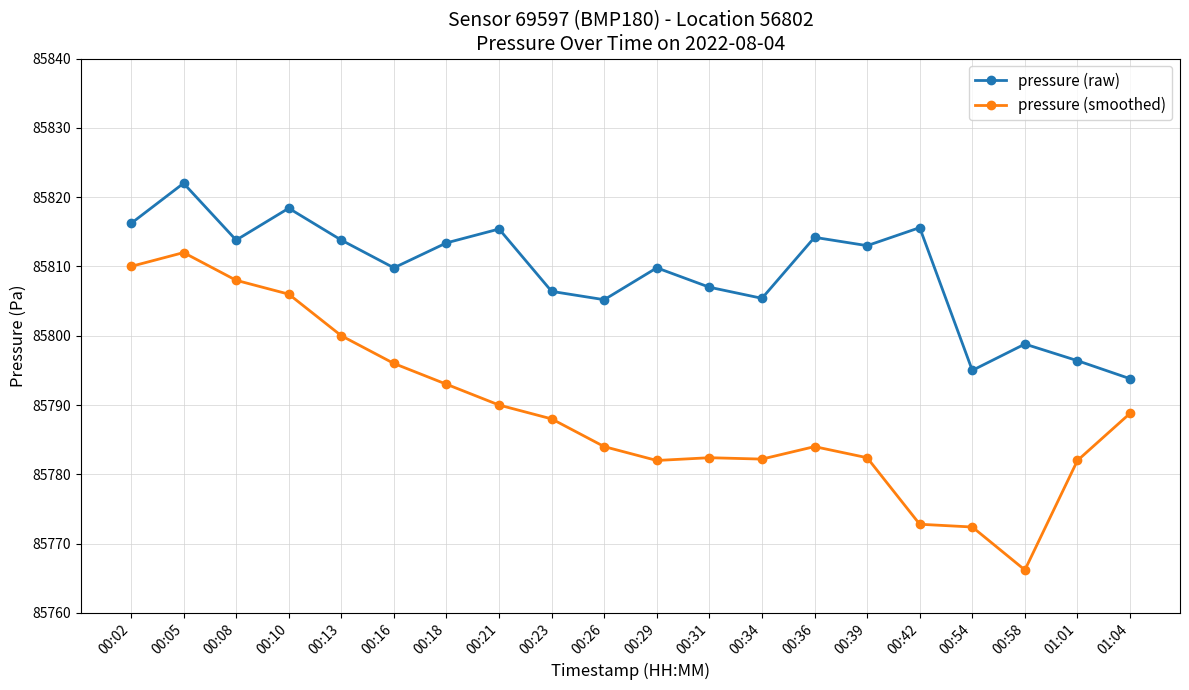

The value of pressure (smoothed) at 00:39 is 143299.0. True or false?

False